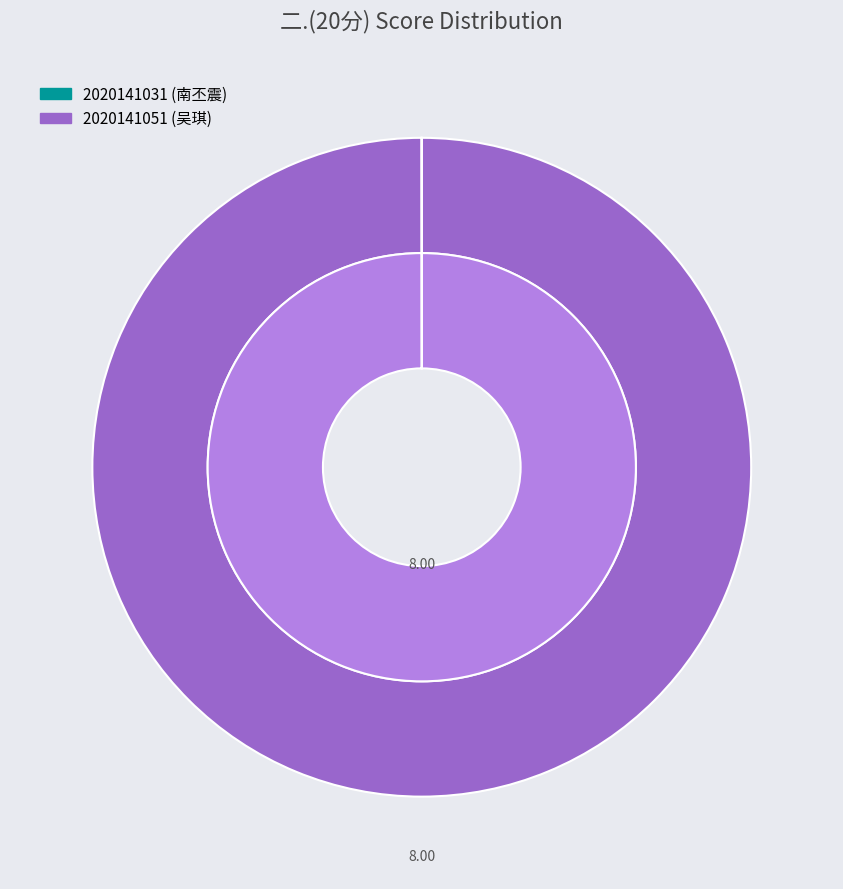

What portion of the pie excludes 2020141031?

100.0%